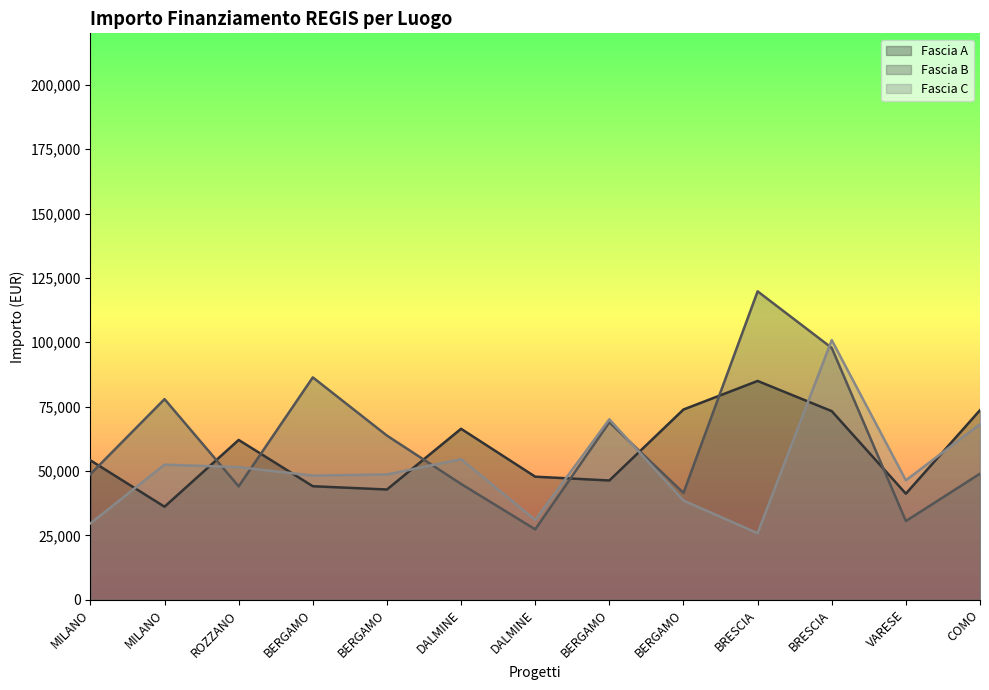

How many lines are shown in the chart?

3